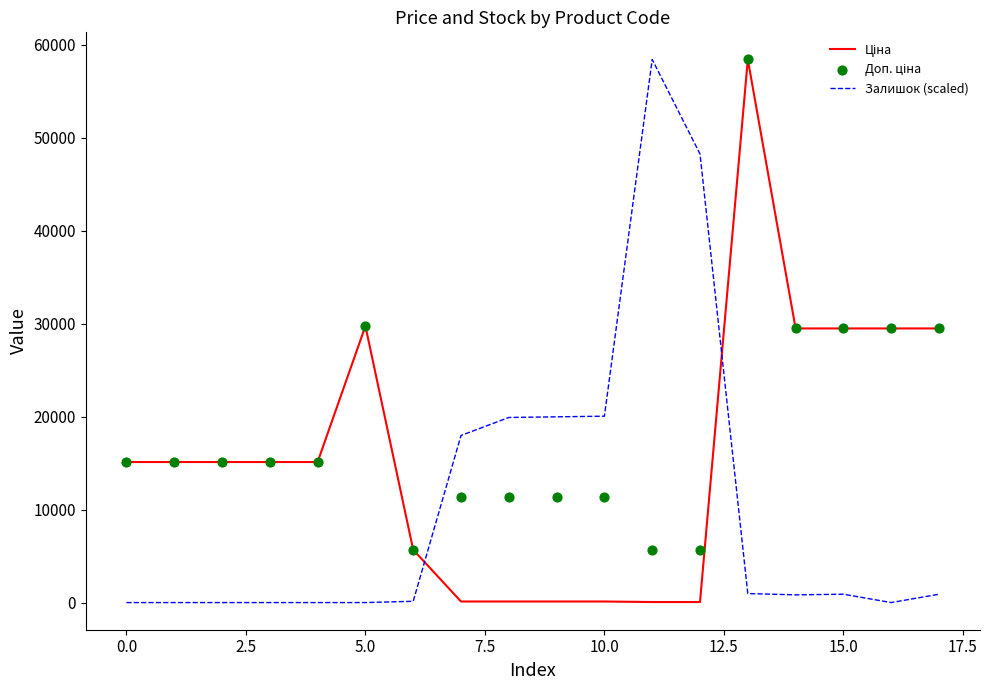

Which series has the largest Y range (max minus min)?

Залишок (scaled)